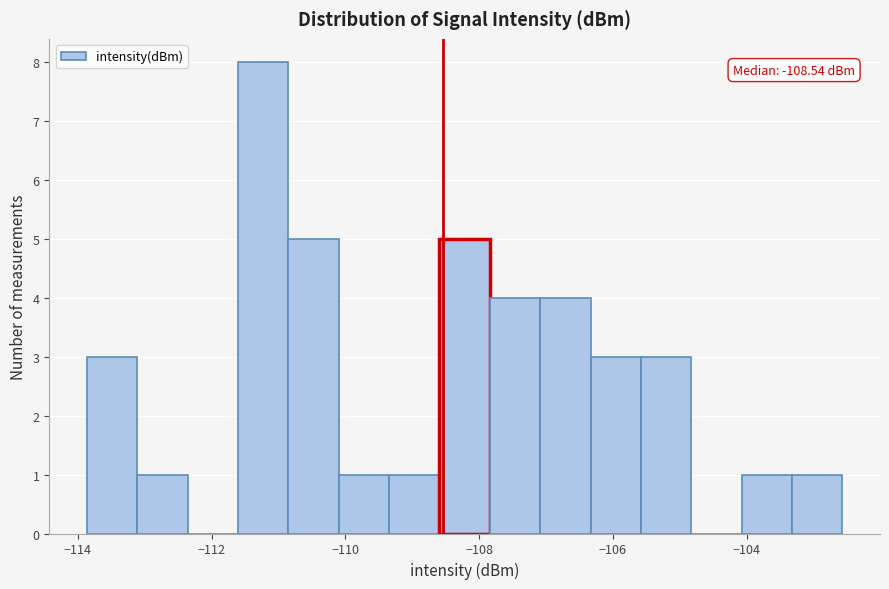

Read against the x-axis, roughly where is the centre of the tallest bar?

-111.2